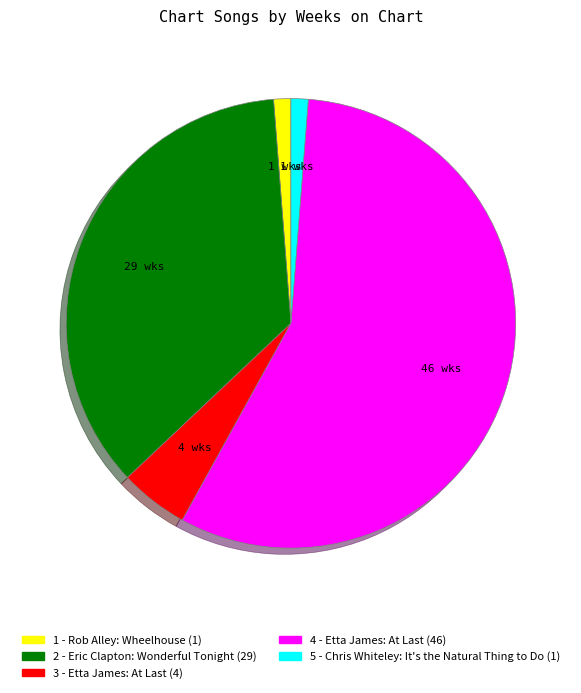

How many segments does this pie chart have?

5